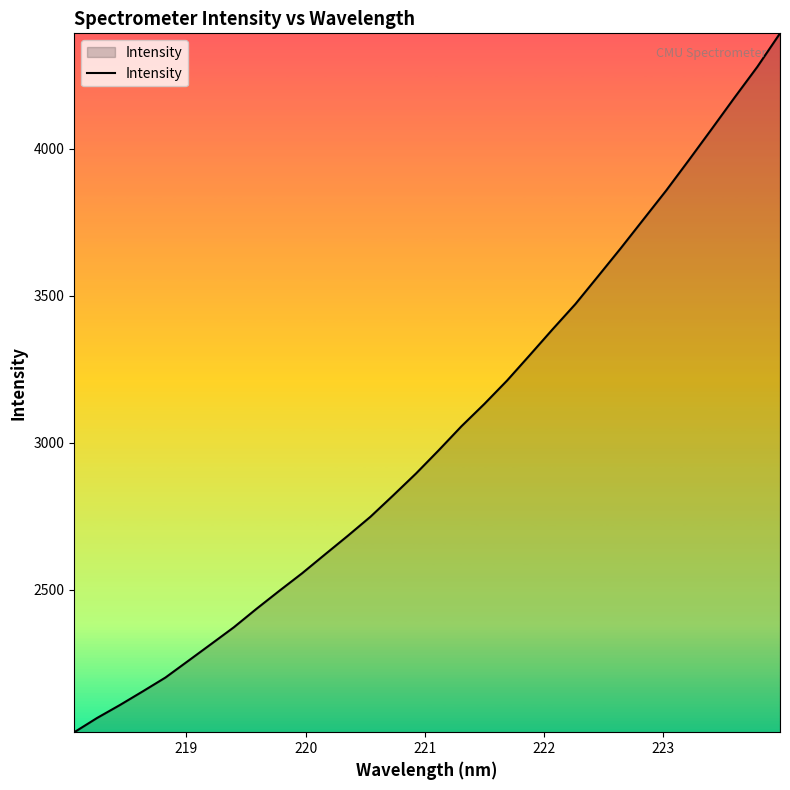

What is the maximum value shown in the chart?

4392.8